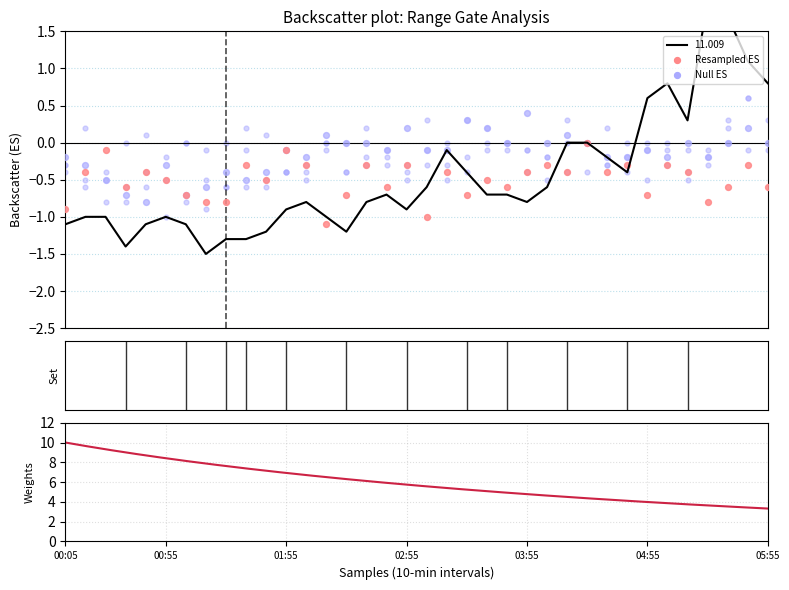

Which series has the largest Y range (max minus min)?

11.009